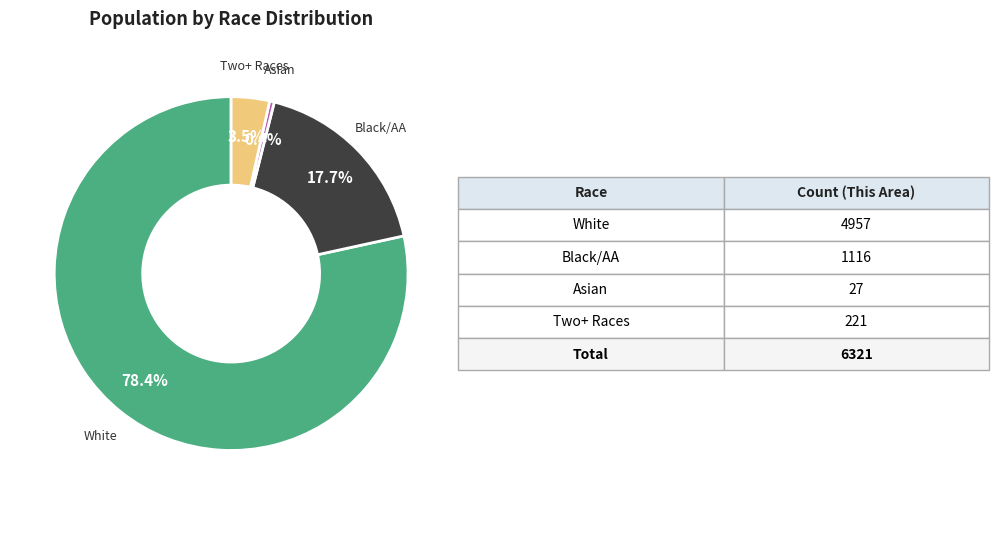

Does any single category account for the majority?

Yes